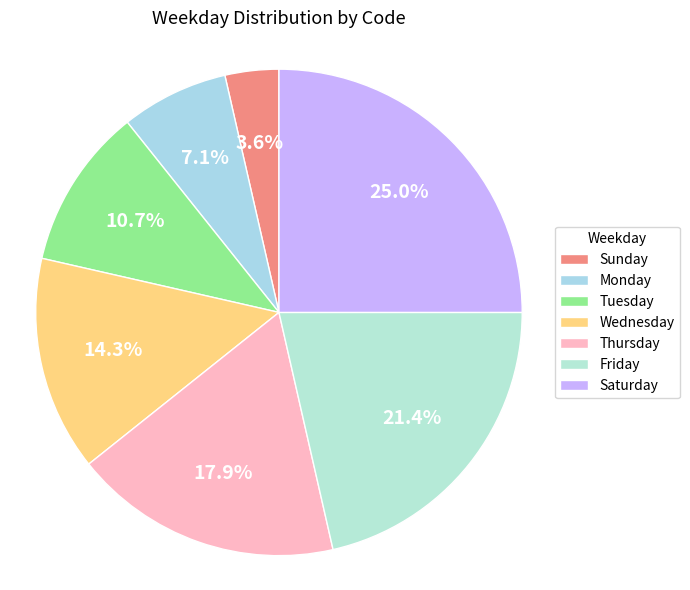

To the nearest percent, what percentage of the pie is Friday?

21%